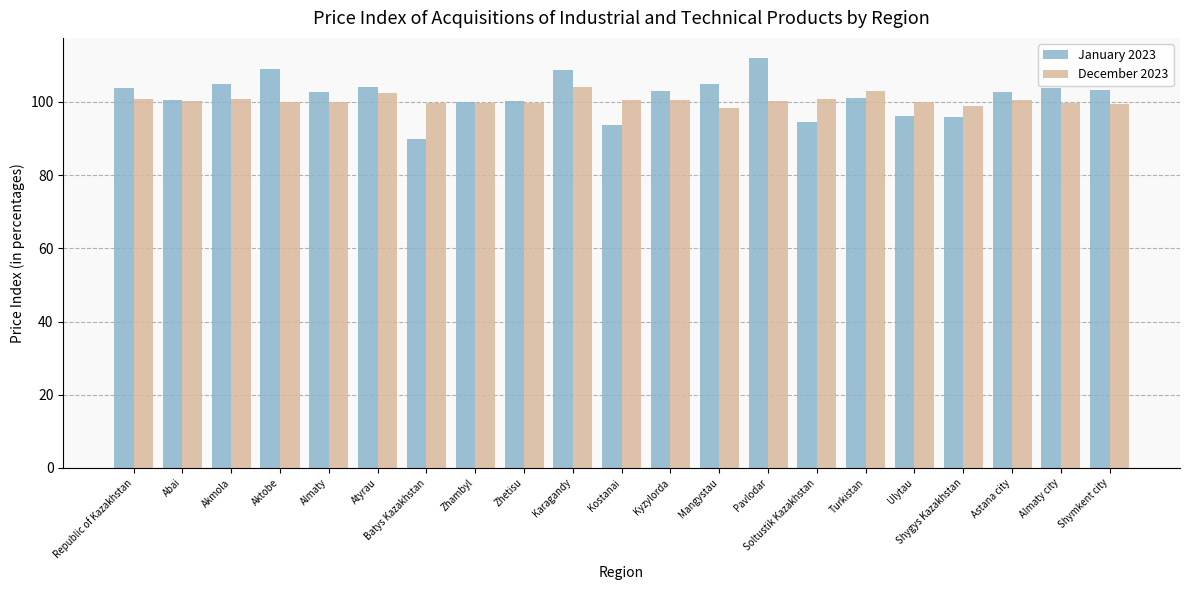

What value does the December 2023 series have at Zhetisu?

99.7